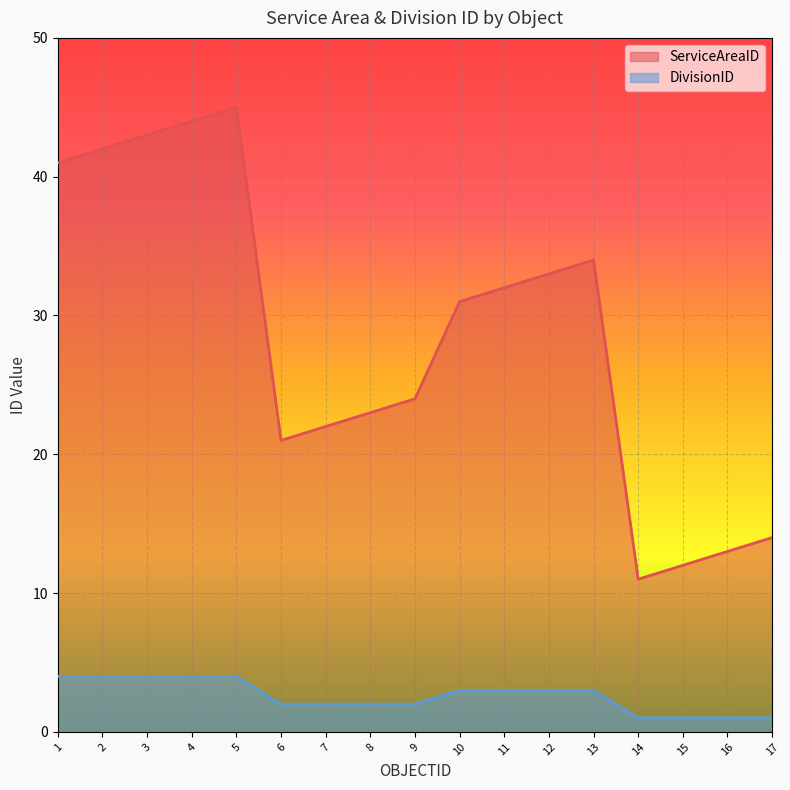

True or false: ServiceAreaID and DivisionID intersect in this chart.

False